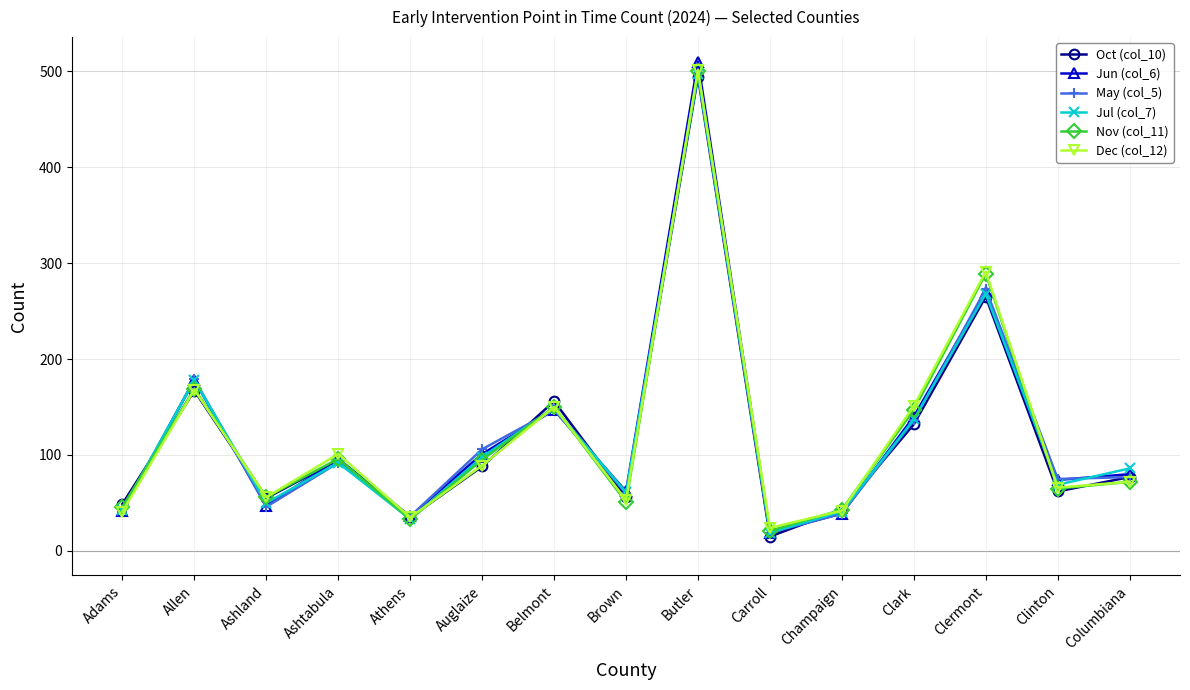

At how many categories does at least one series exceed 483?

1